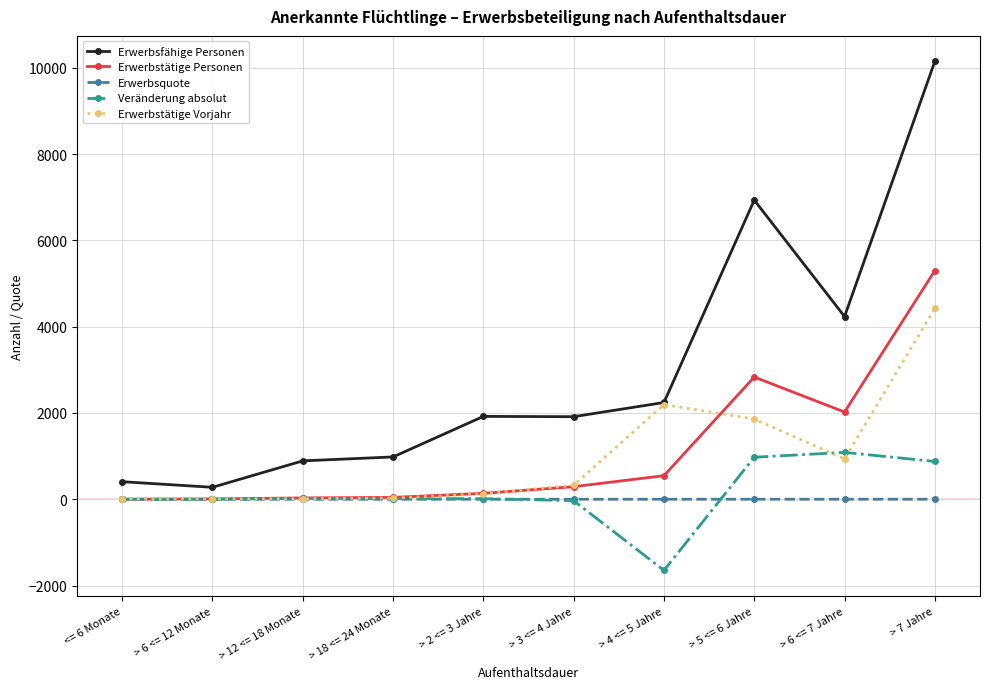

What position from the left is > 7 Jahre?

10